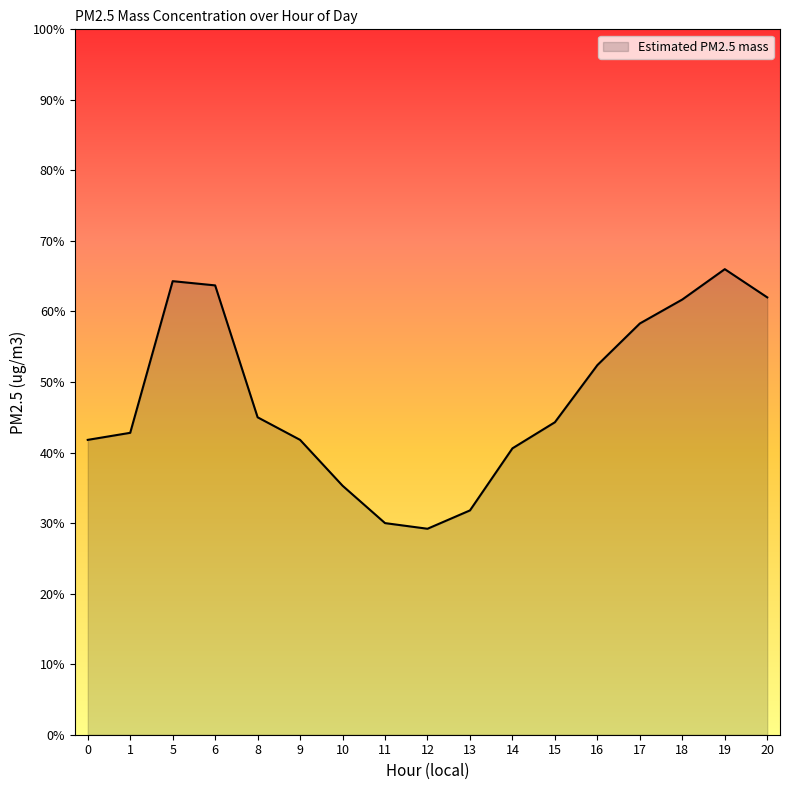

What is the difference between the maximum and minimum values?

36.8